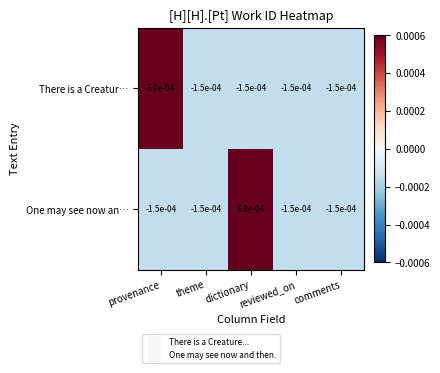

At which label does One may see now an… first exceed 0?

dictionary